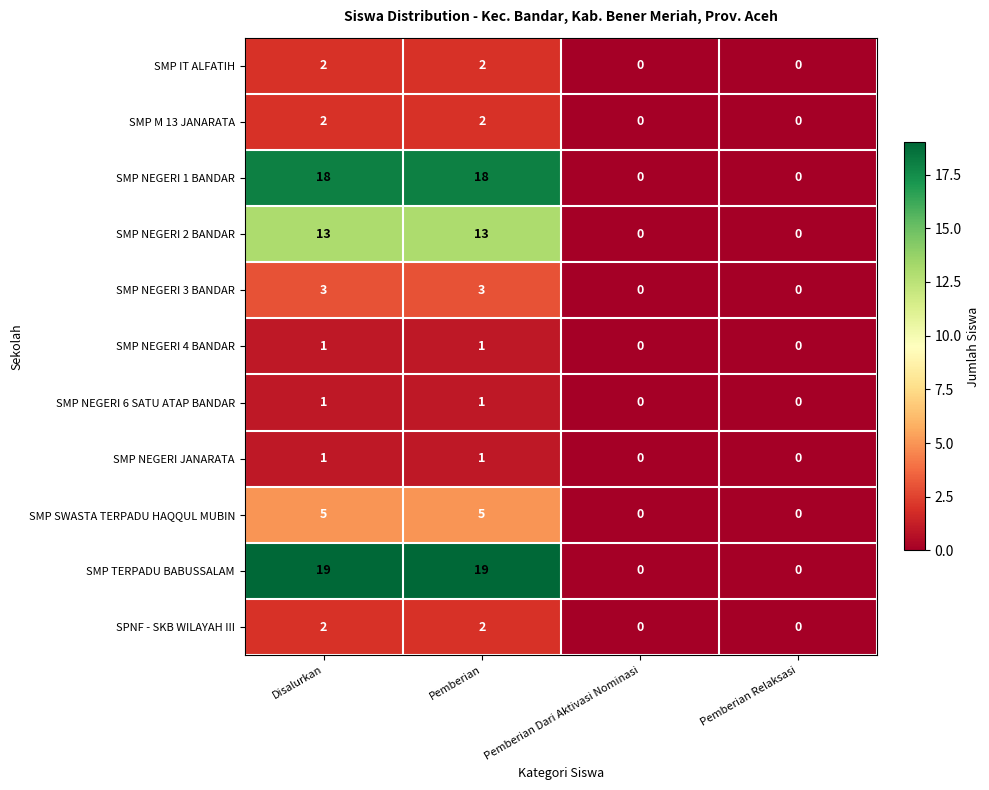

What is the sum of all SMP NEGERI 2 BANDAR values?

26